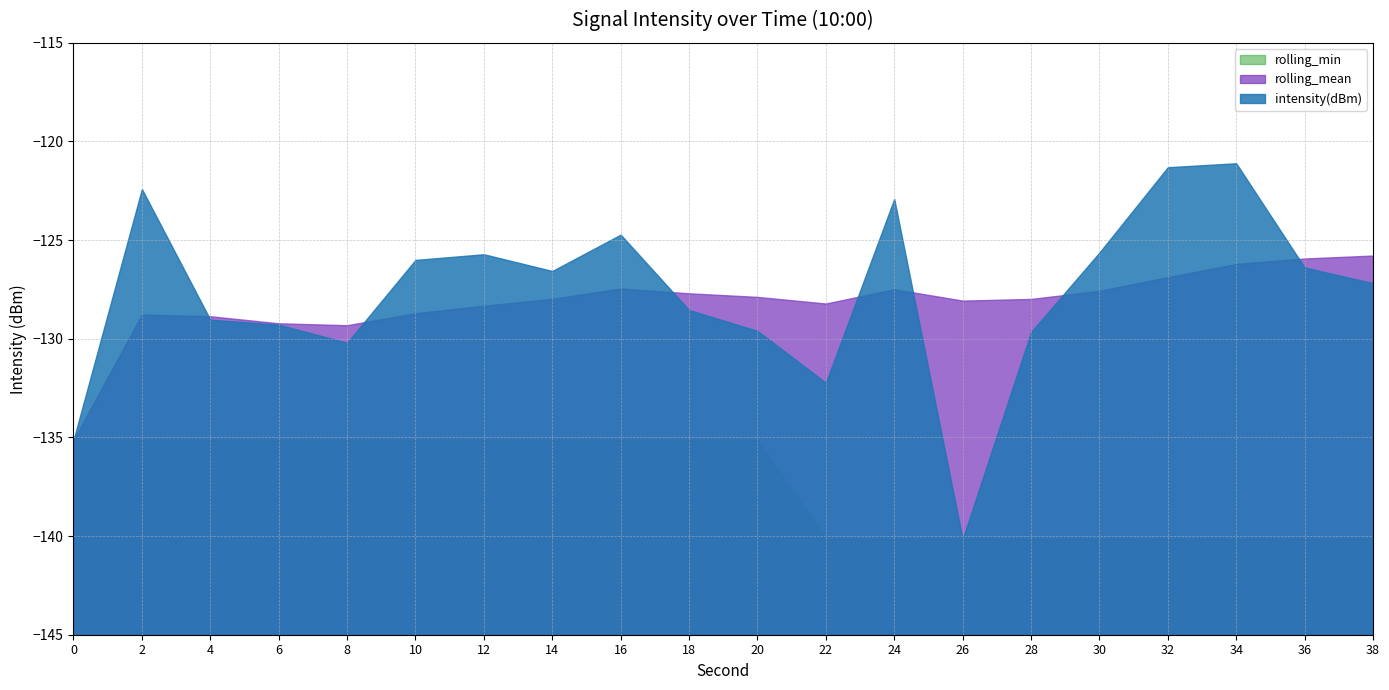

True or false: rolling_min and rolling_mean cross at least once.

False